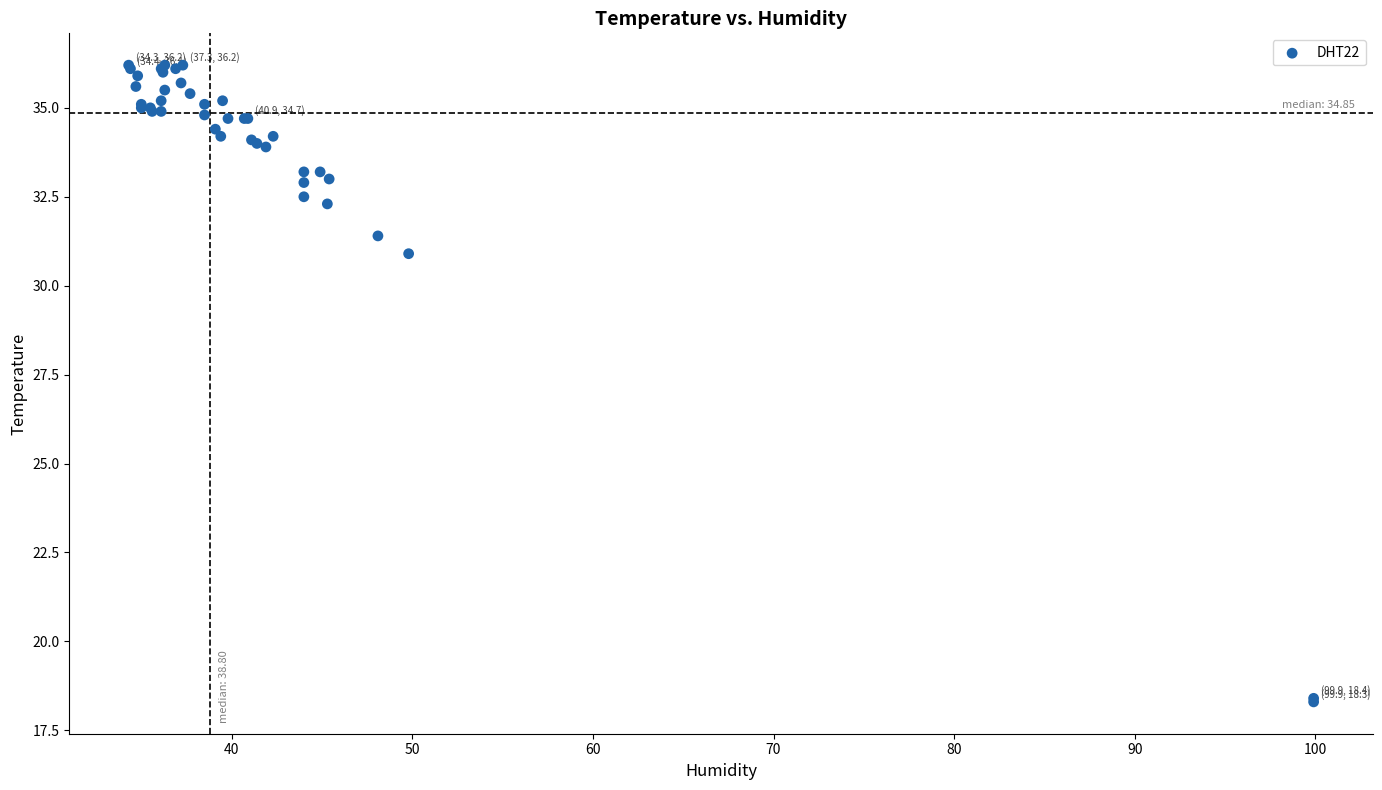

What Y value in the scatter plot is closest to 27?

30.9